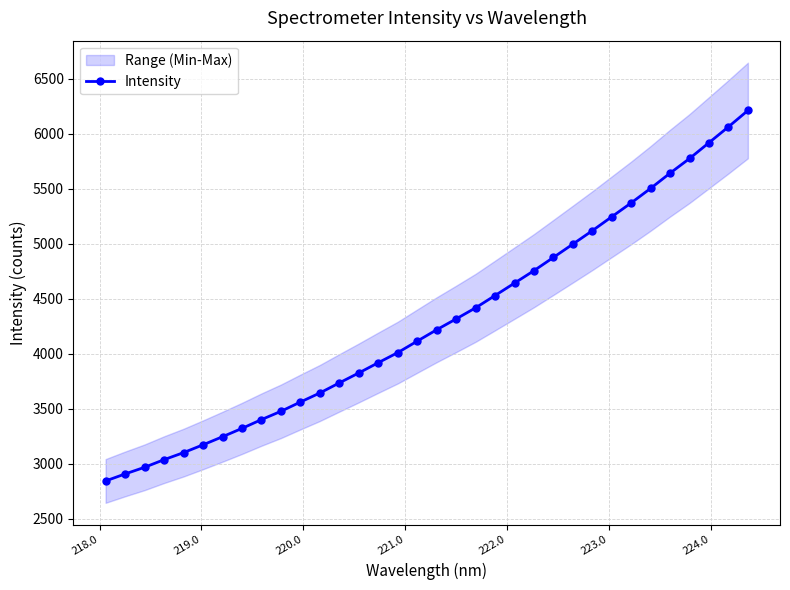

Does the chart have visible grid lines?

Yes